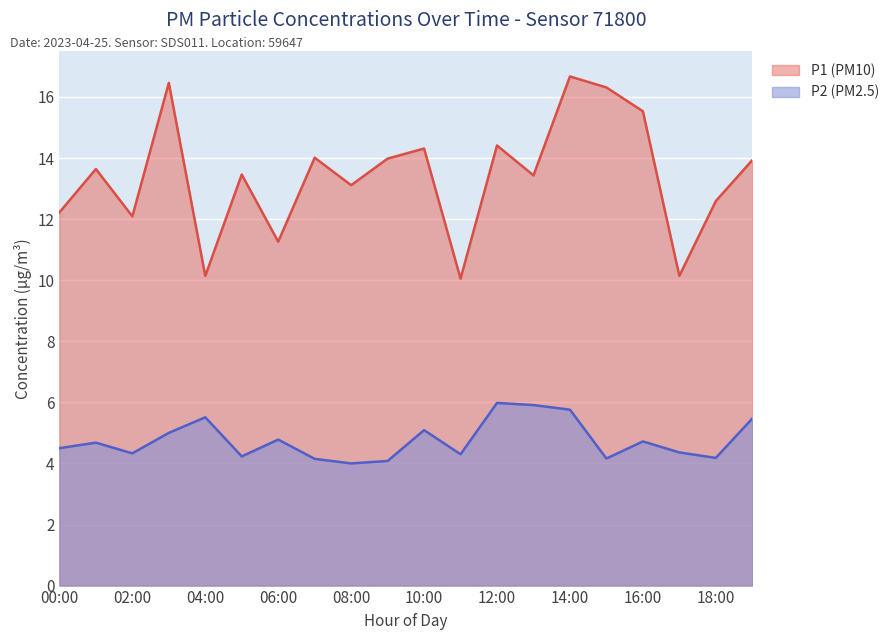

Between 00:00 and 07:00, which series saw the biggest shift?

P1